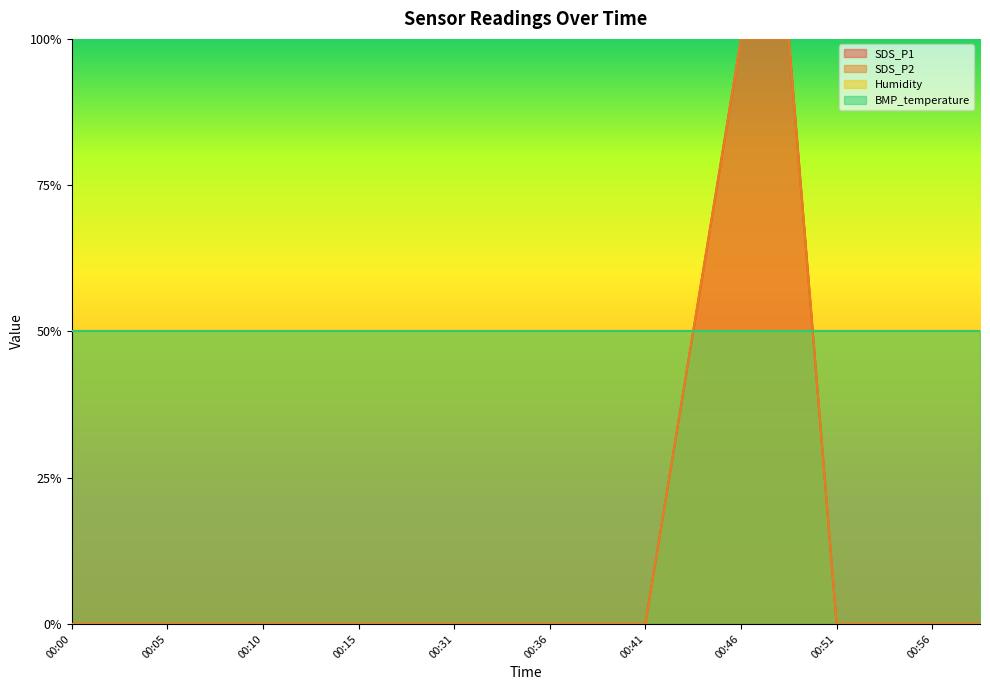

True or false: SDS_P2 and SDS_P1 cross at least once.

False